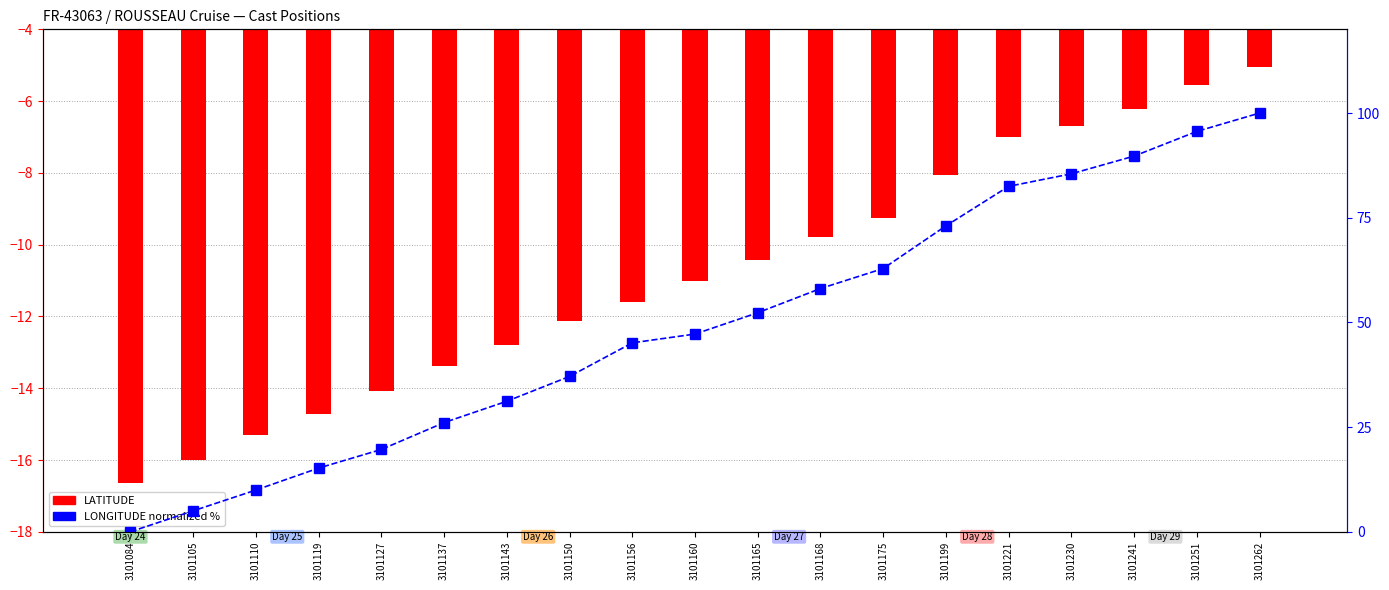

What is the value of the LONGITUDE (normalized %) bar at the 7th from the left?

31.2